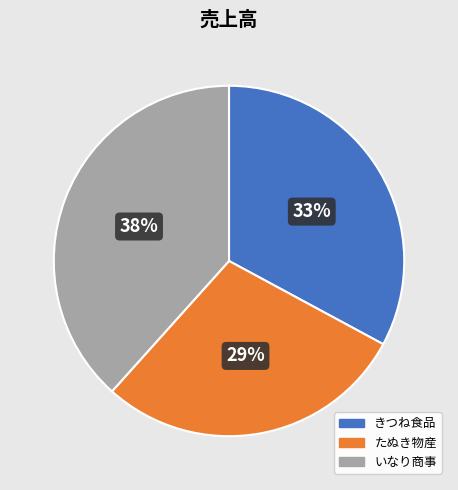

To the nearest percent, what percentage of the pie is たぬき物産?

29%